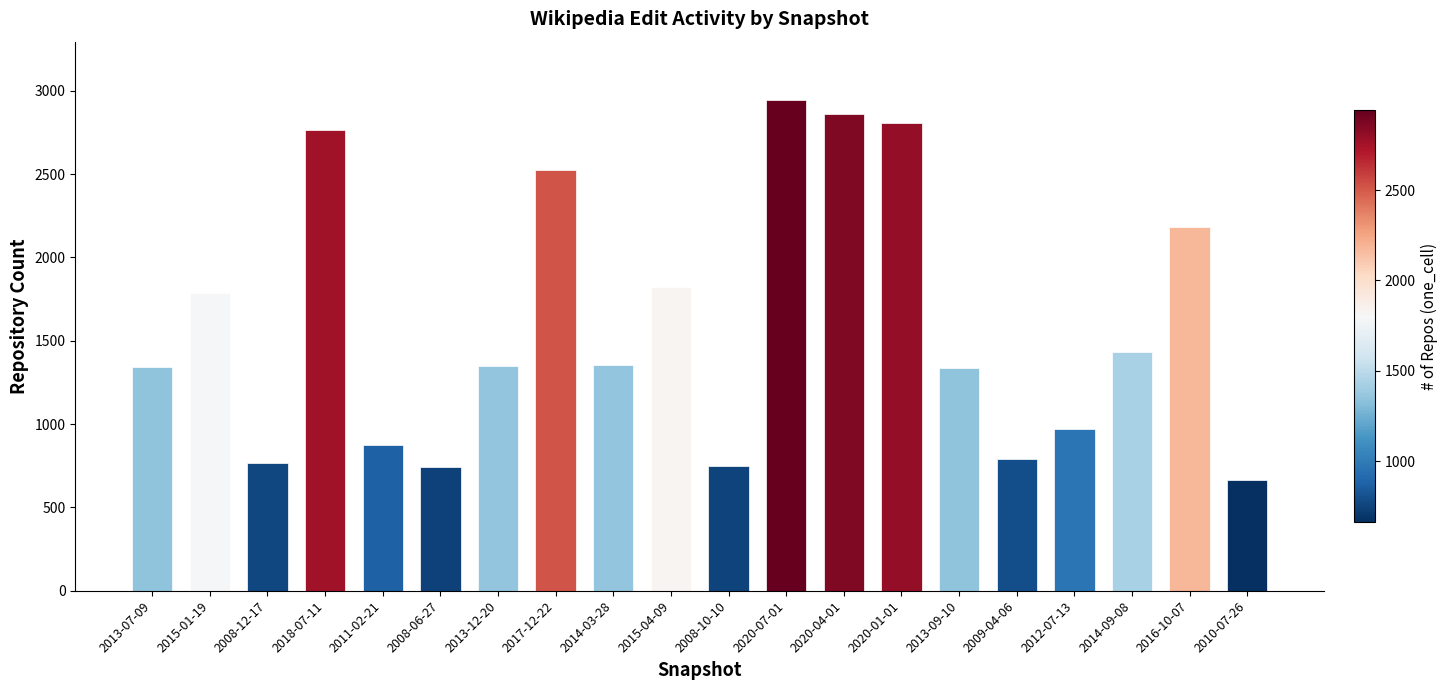

The value at 2013-12-20 is 1351. True or false?

True